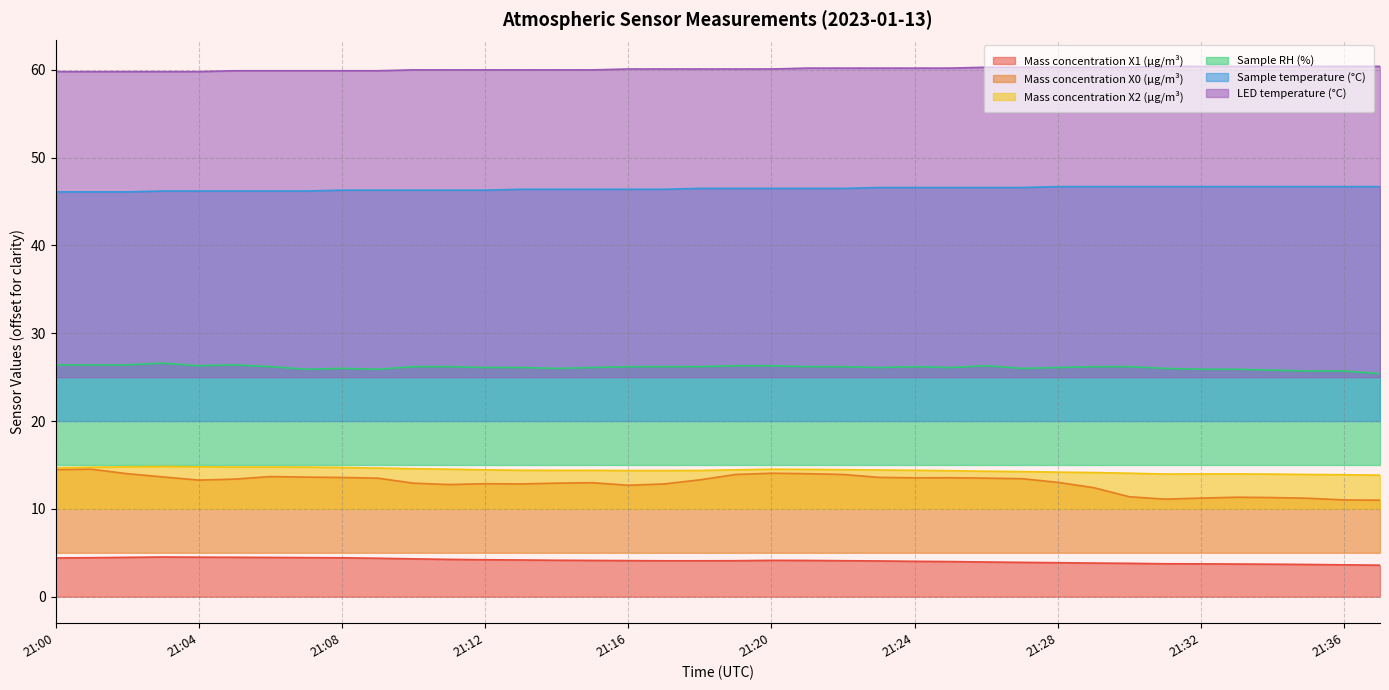

The Mass concentration X2 (μg/m³) series shows 14.2 at 21:27. True or false?

True